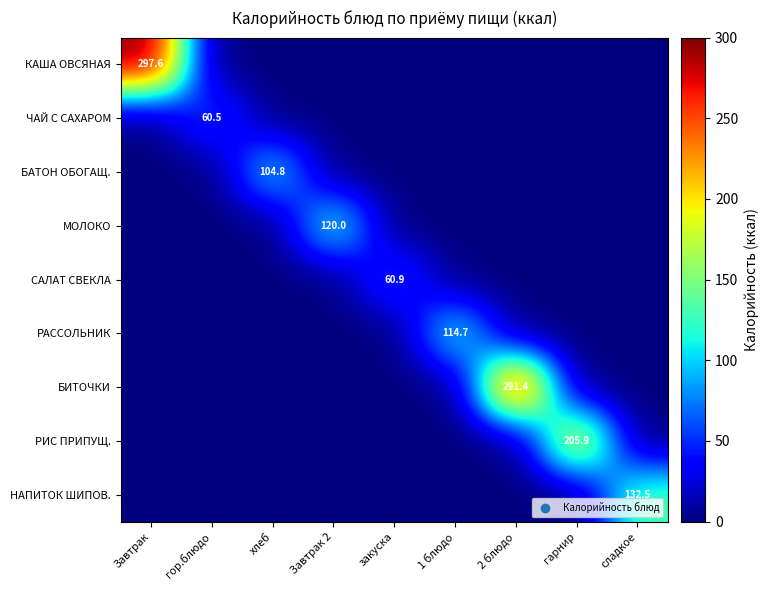

True or false: НАПИТОК ШИПОВ. has a value of 132.5 at сладкое.

True